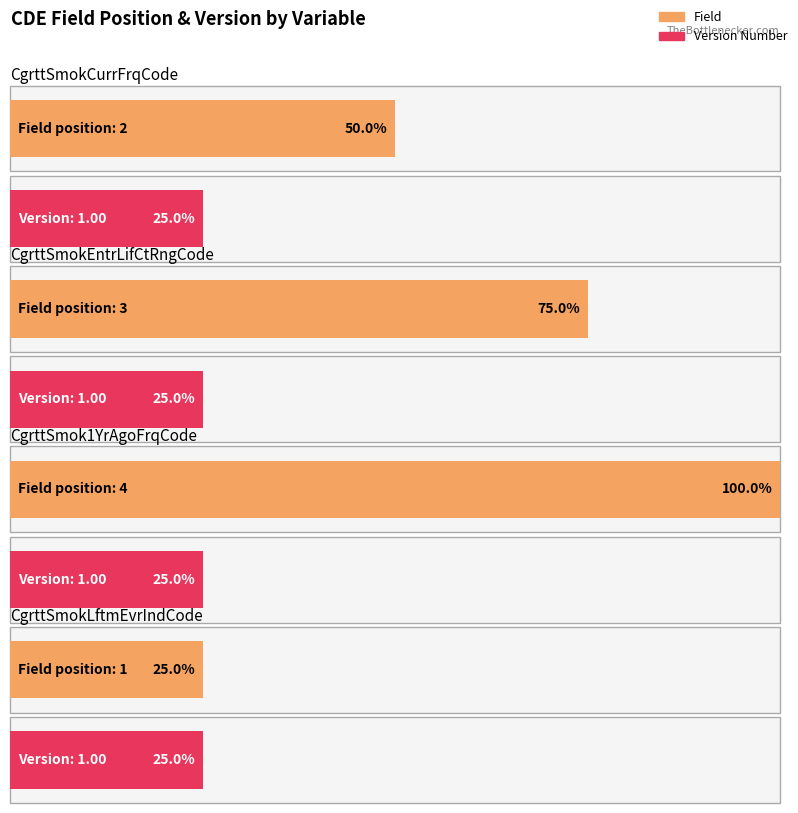

True or false: Field has a value of 3 at CgrttSmok1YrAgoFrqCode.

False